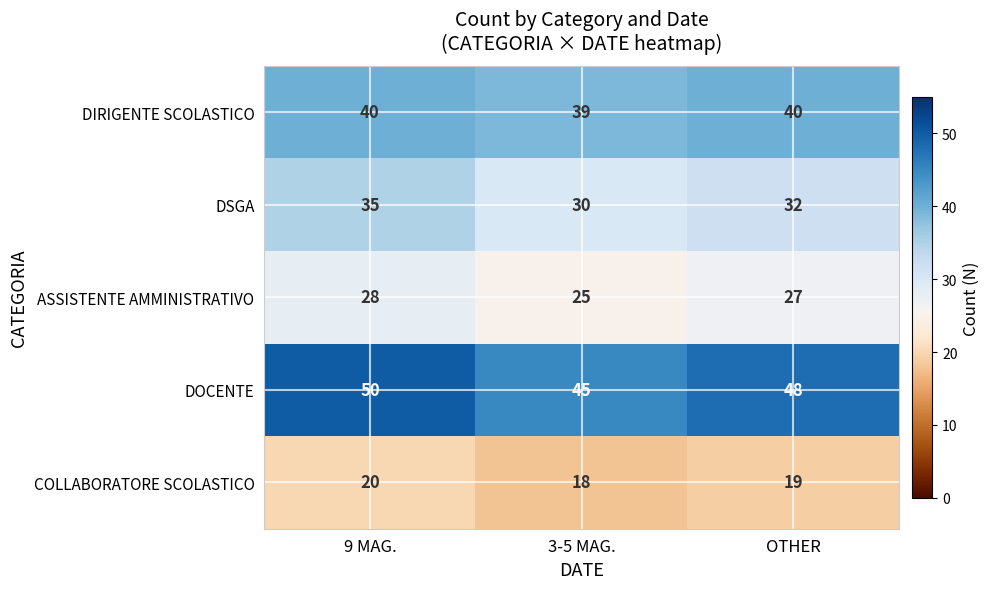

Reading left to right, what are all the values shown in this chart?

DIRIGENTE SCOLASTICO: 40	39	40
DSGA: 35	30	32
ASSISTENTE AMMINISTRATIVO: 28	25	27
DOCENTE: 50	45	48
COLLABORATORE SCOLASTICO: 20	18	19